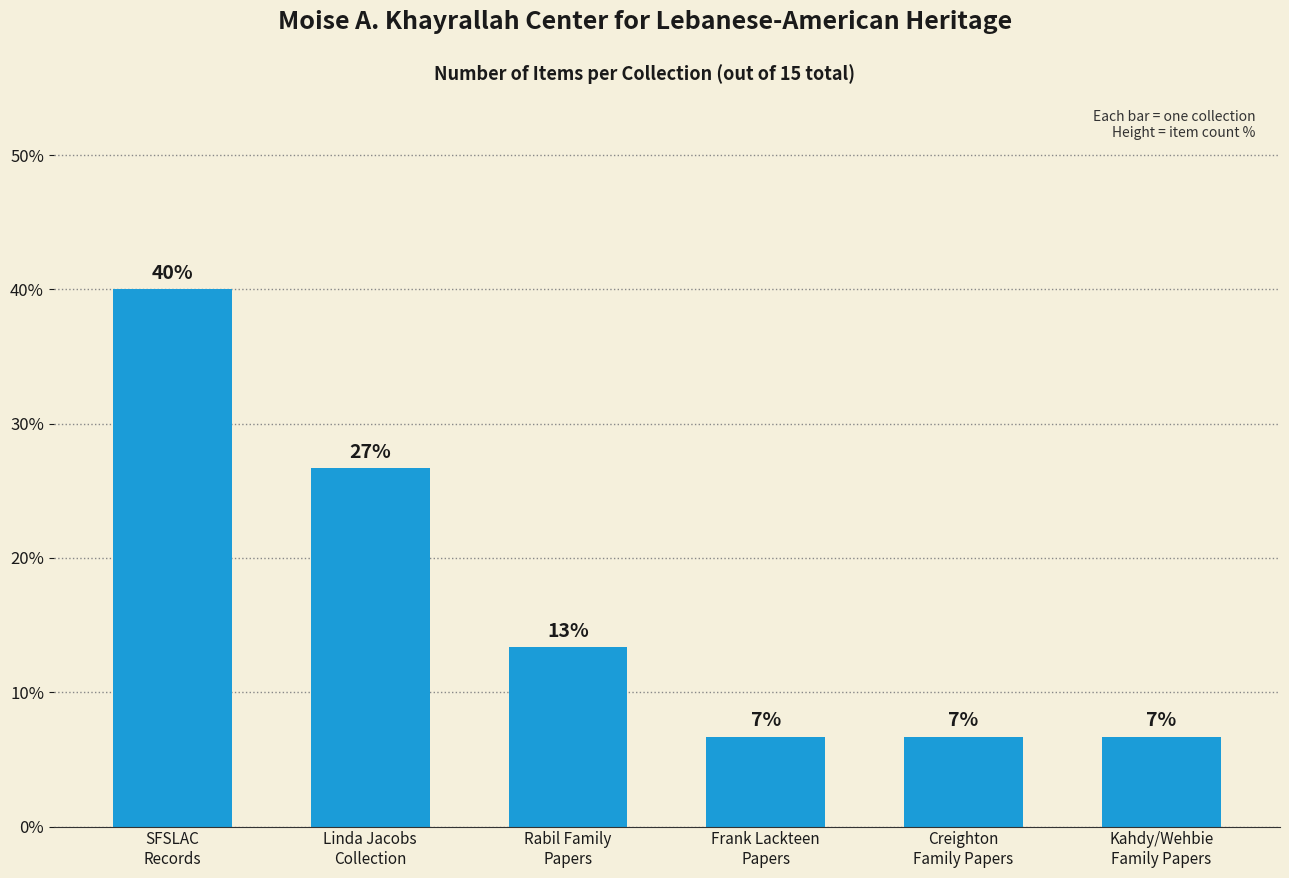

What position from the left is Kahdy/Wehbie
Family Papers?

6